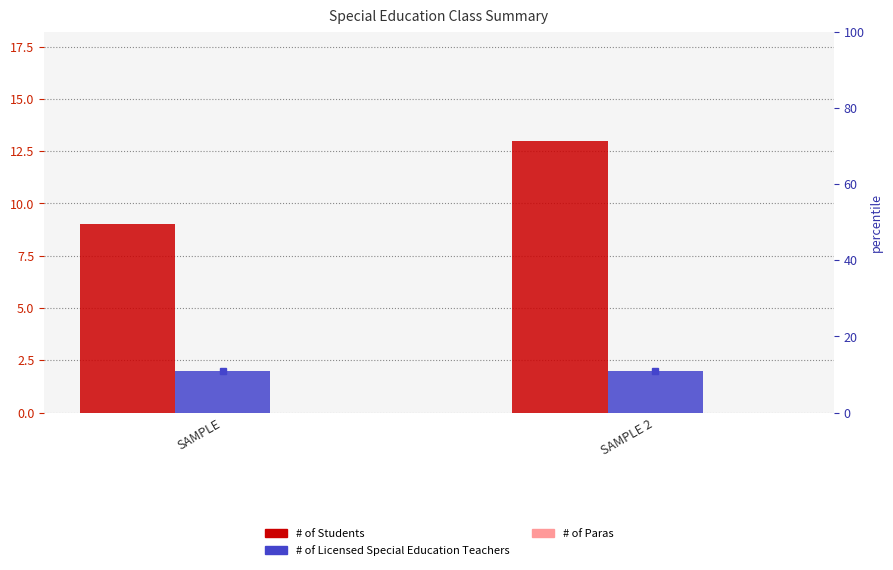

Which series has the largest total across all categories?

# of Students